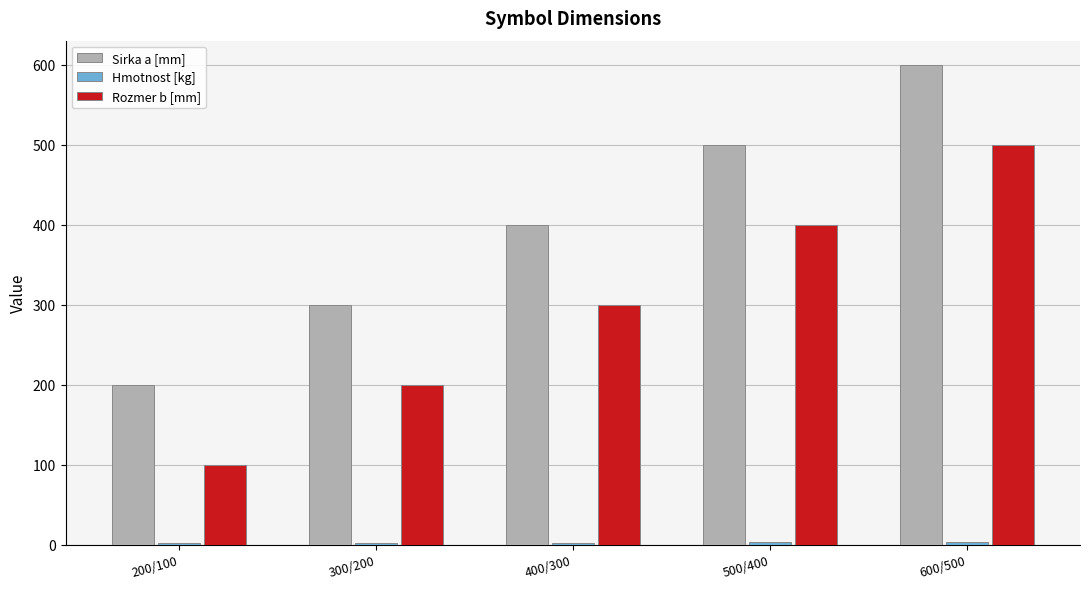

List the labels in order of Rozmer b [mm] value, largest first.

600/500, 500/400, 400/300, 300/200, 200/100